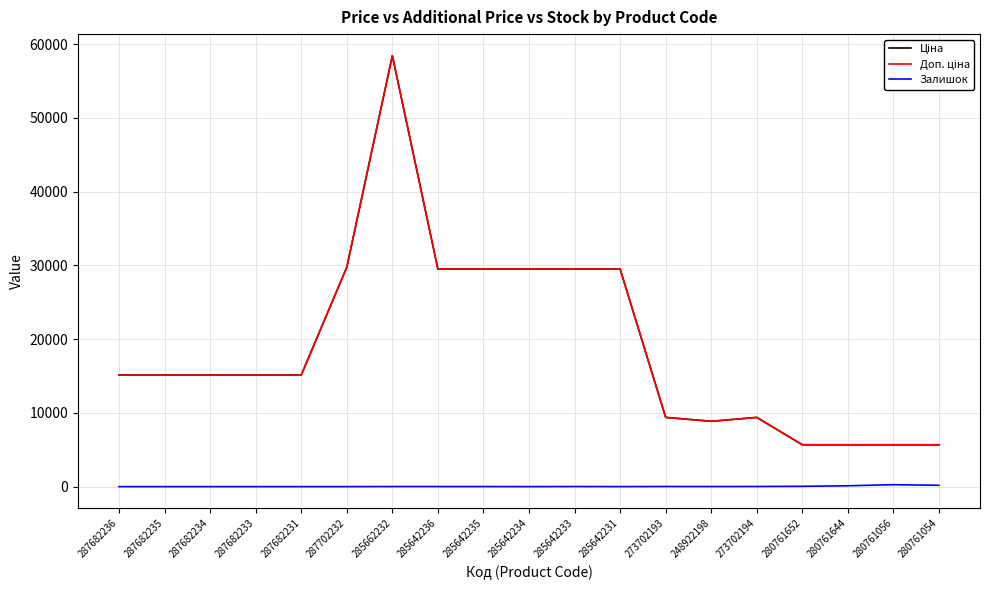

At which category is the sum across all series the highest?

285662232